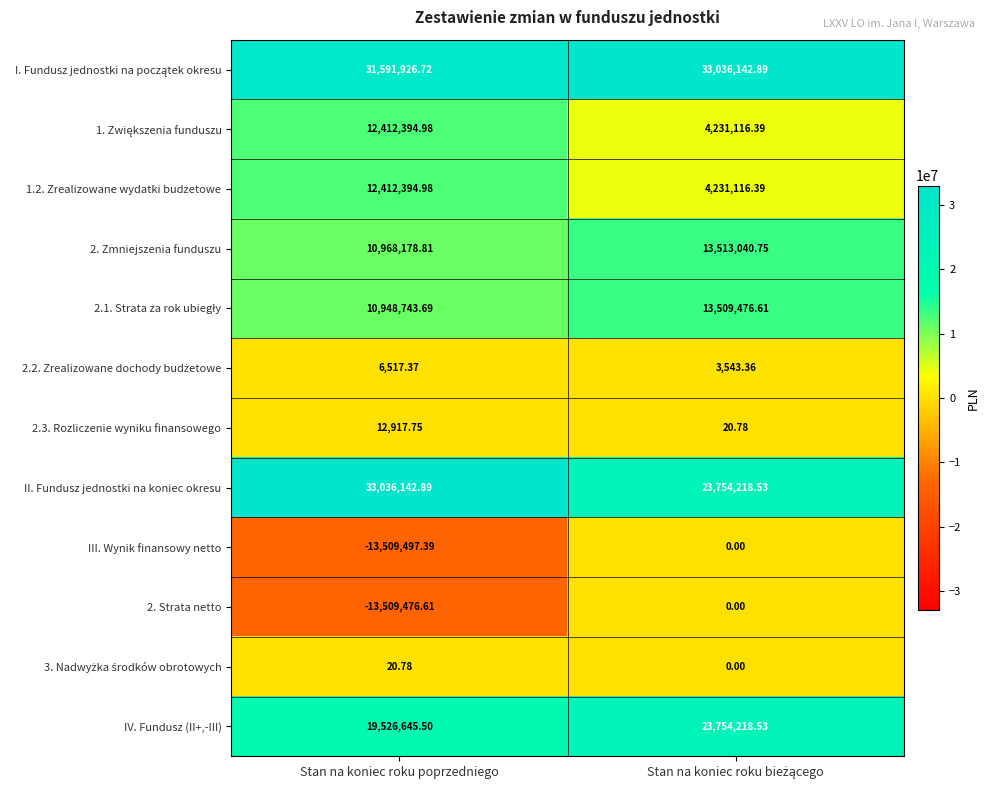

Which series has the widest spread of values?

III. Wynik finansowy netto